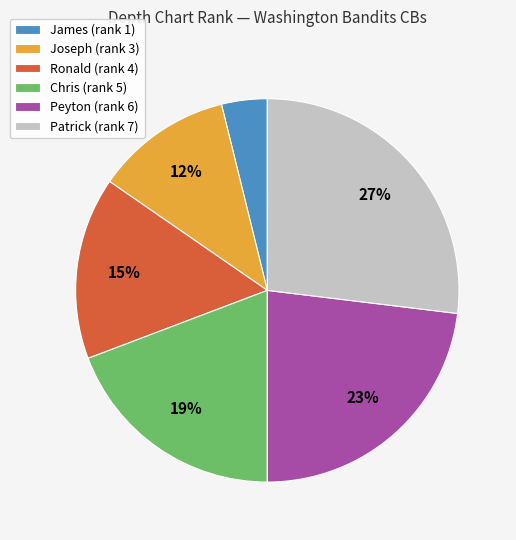

To the nearest percent, what is the combined percentage of James (rank 1) and Peyton (rank 6)?

27%